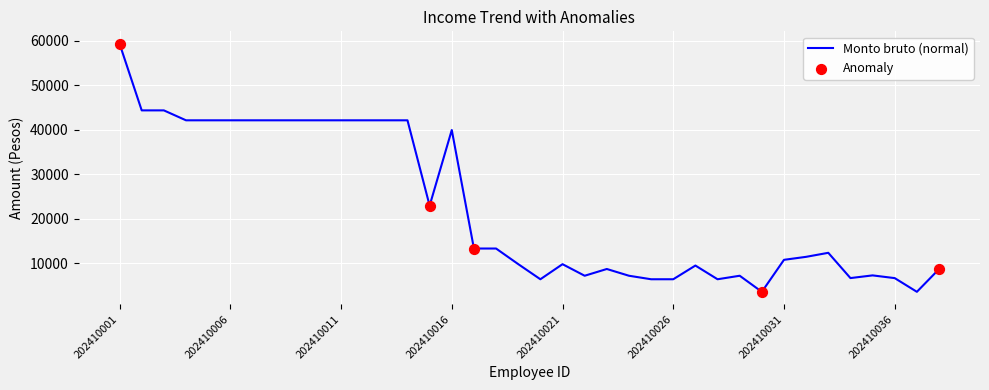

What is the greatest value displayed?

59286.7